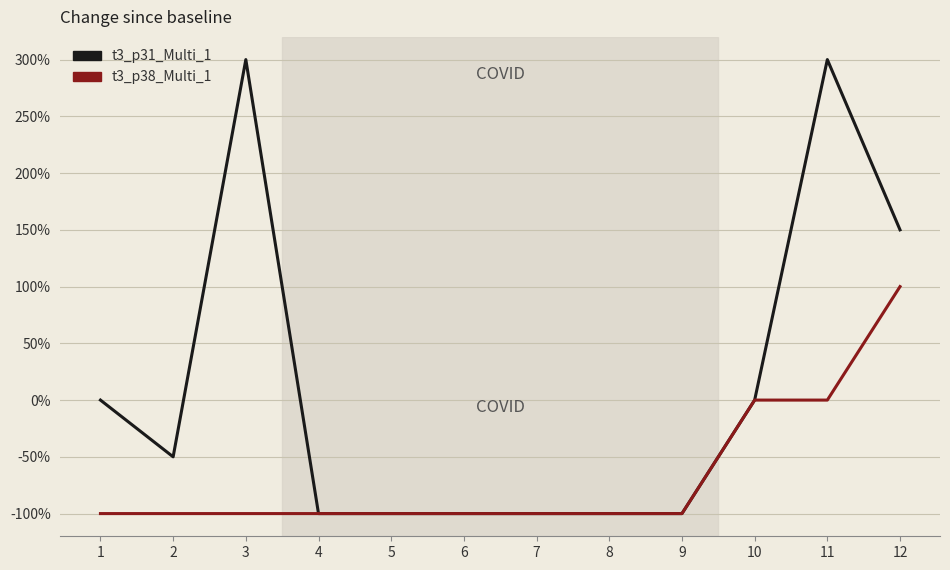

What is the lowest value of the t3_p38_Multi_1 series?

-100